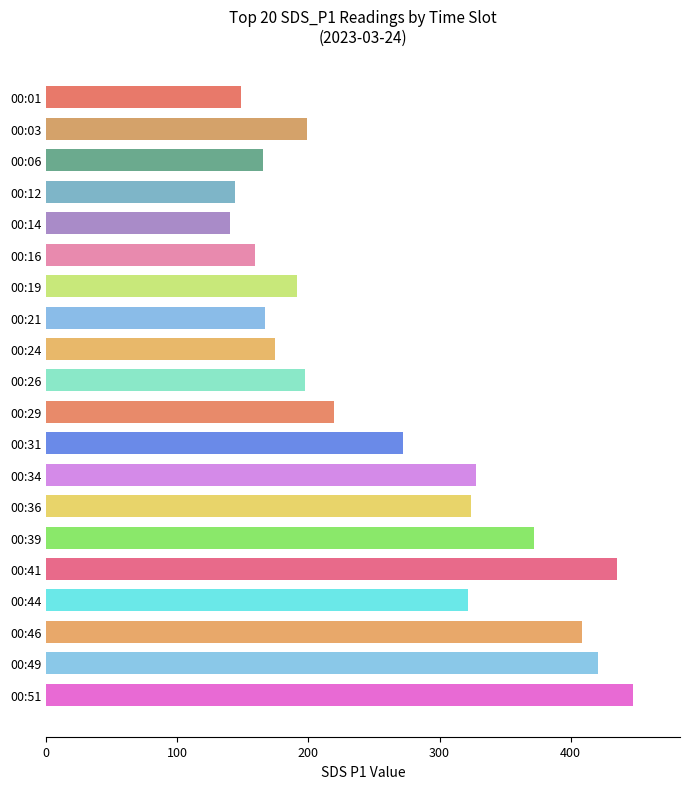

What is the smallest value displayed?

140.3